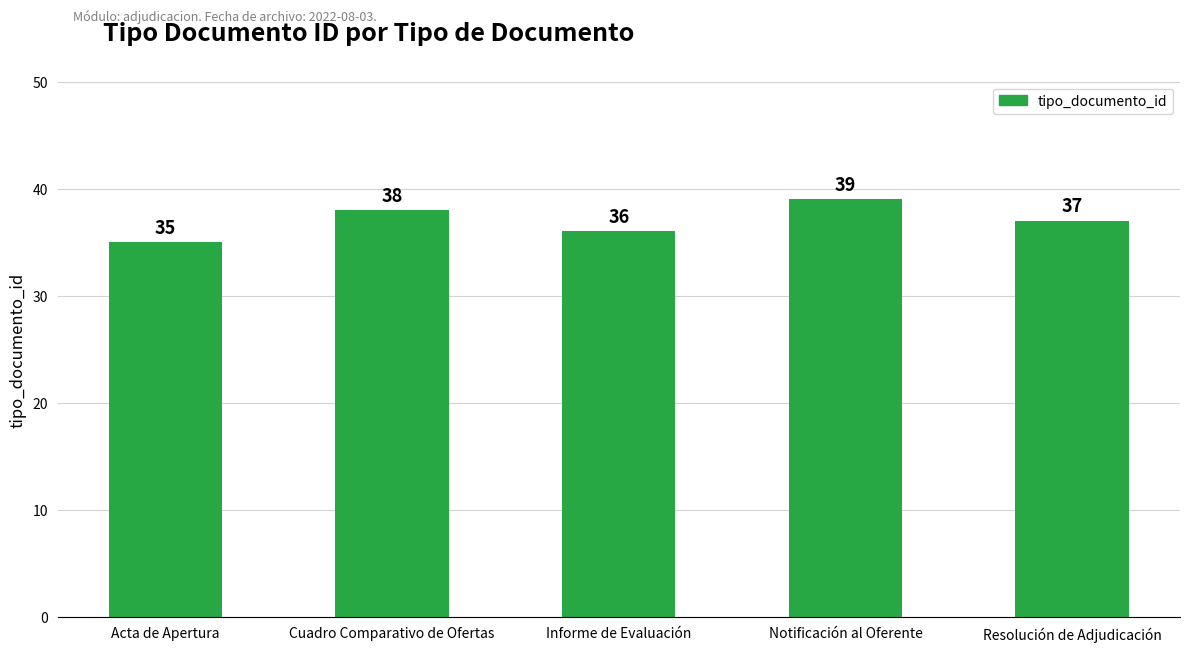

What is the difference between the maximum and minimum values?

4